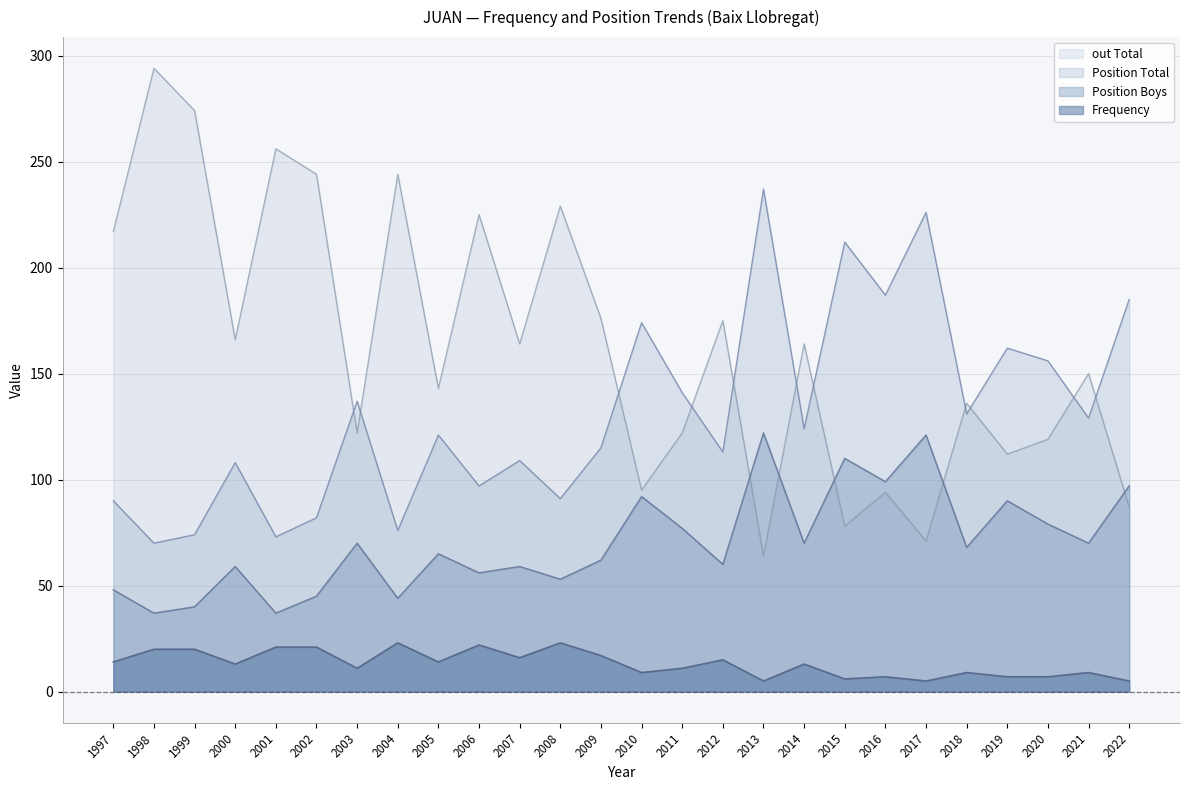

True or false: Position Total has a value of 109 at 2007.

True